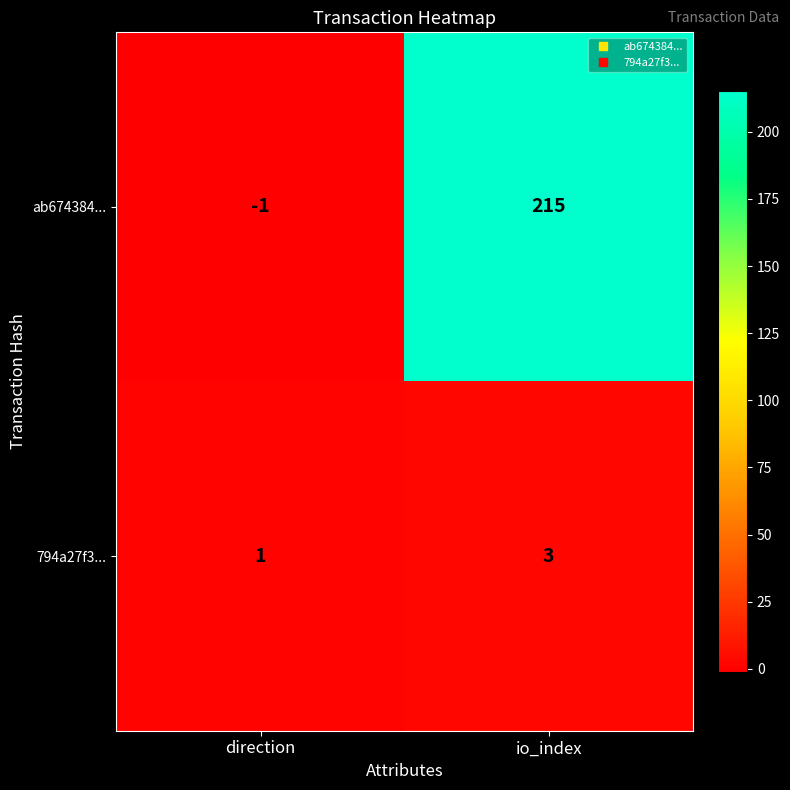

At which category is the sum across all series the highest?

io_index